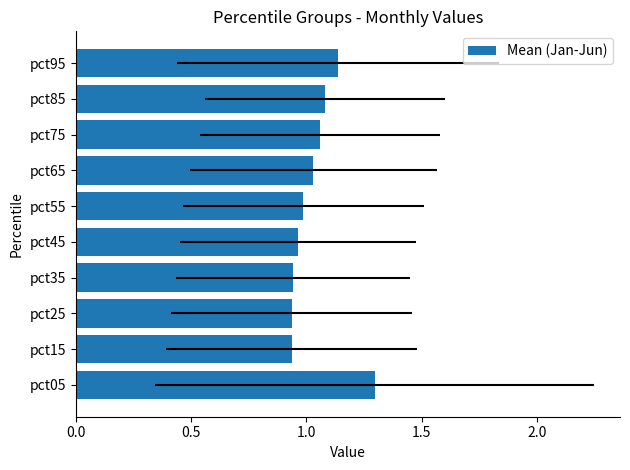

What is the change in value from 7 to 9?

+0.1